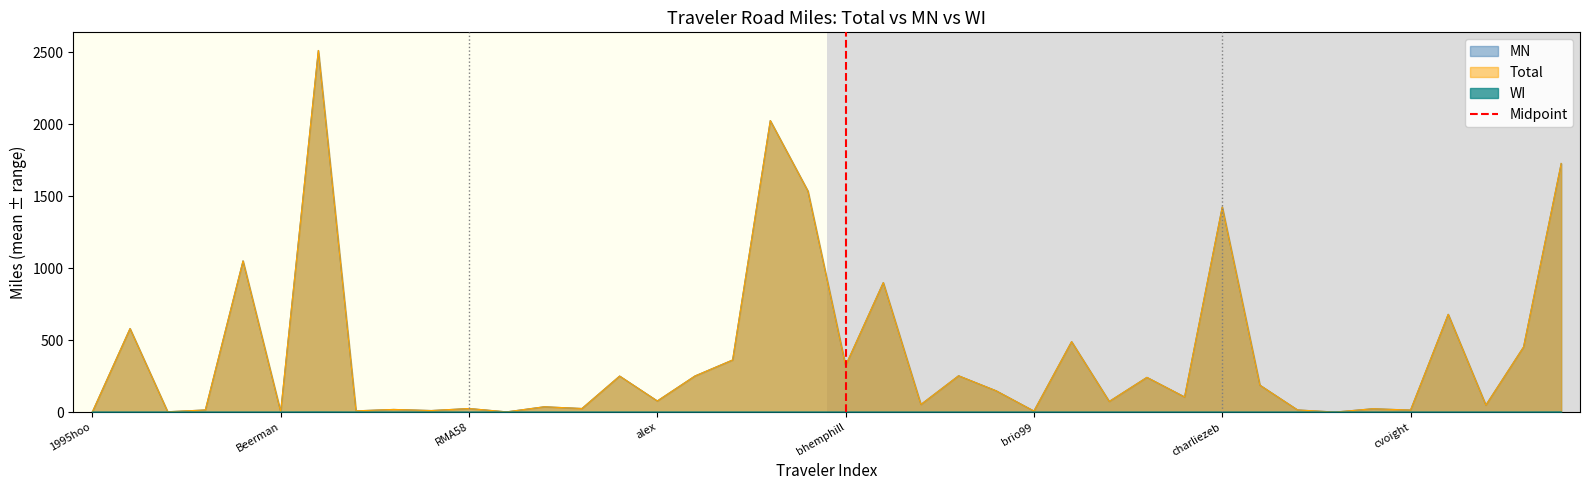

At which category does the chart reach its minimum across all series?

bhemphill